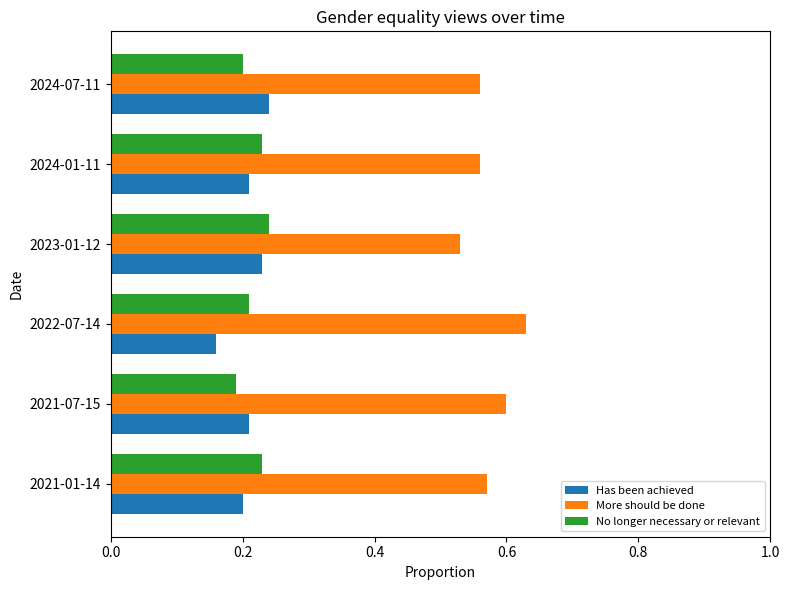

The No longer necessary or relevant series shows 0.1 at 2021-01-14. True or false?

False